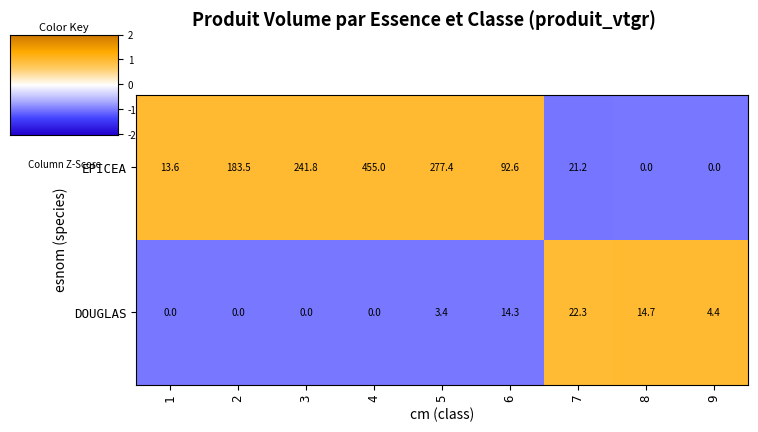

At which category is the sum across all series the highest?

4